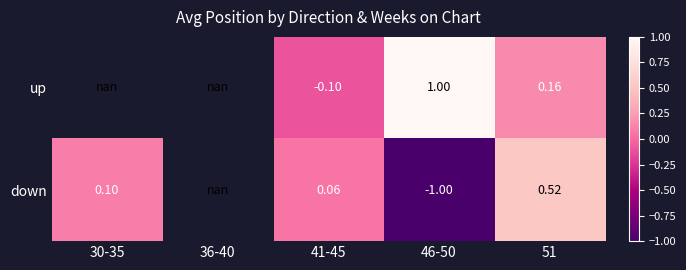

At which category does the chart reach its minimum across all series?

46-50